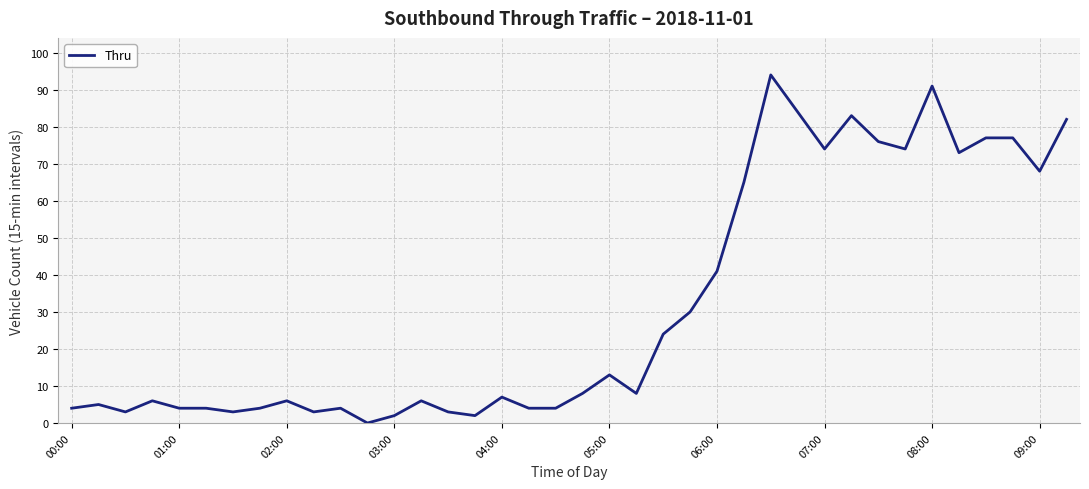

What is the maximum value shown in the chart?

94